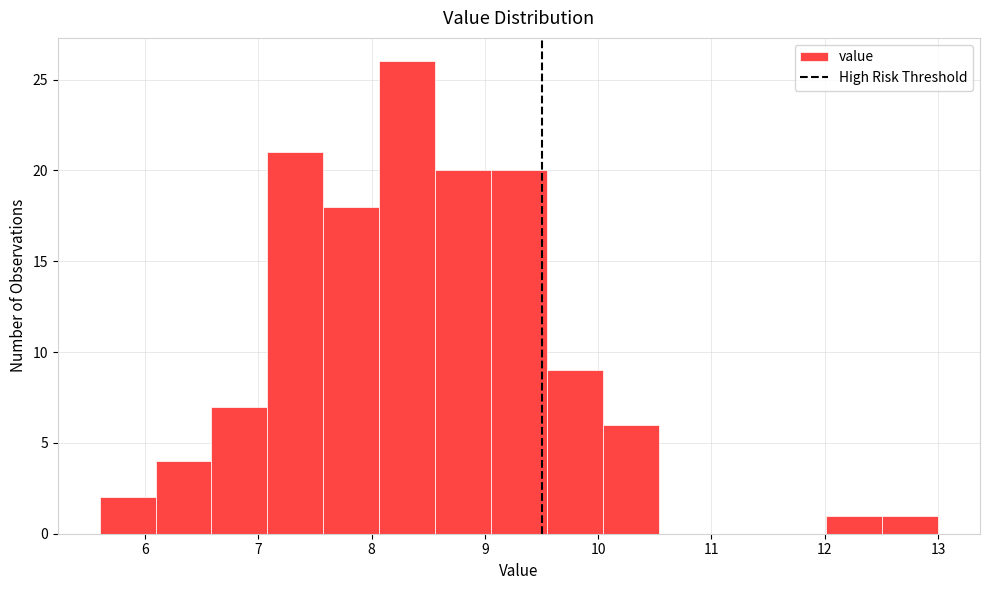

Reading left to right, transcribe this chart: for each bar, give the range it covers on the x-axis and its height. Neither the bar edges nor the heights are printed on the chart, so give them approximately, as read against the axes.

5.6 to 6.1: 2
6.1 to 6.6: 4
6.6 to 7.1: 7
7.1 to 7.6: 21
7.6 to 8.1: 18
8.1 to 8.6: 26
8.6 to 9.1: 20
9.1 to 9.5: 20
9.5 to 10.0: 9
10.0 to 10.5: 6
10.5 to 11.0: 0
11.0 to 11.5: 0
11.5 to 12.0: 0
12.0 to 12.5: 1
12.5 to 13.0: 1